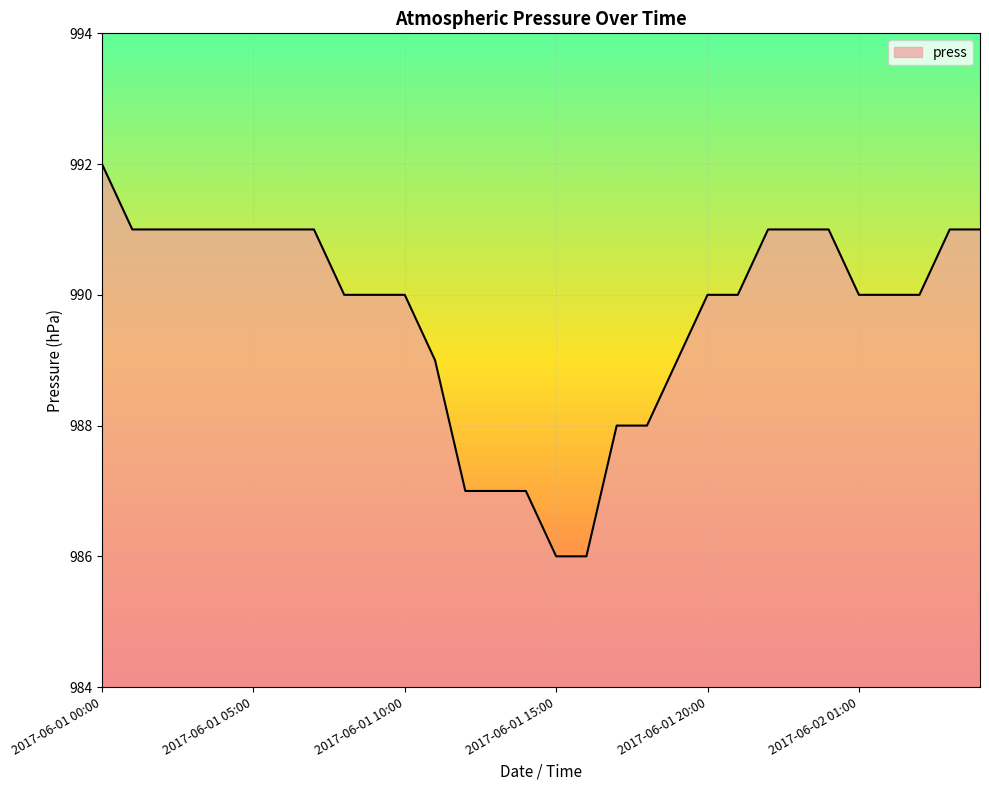

How many values are between 989 and 991?

22